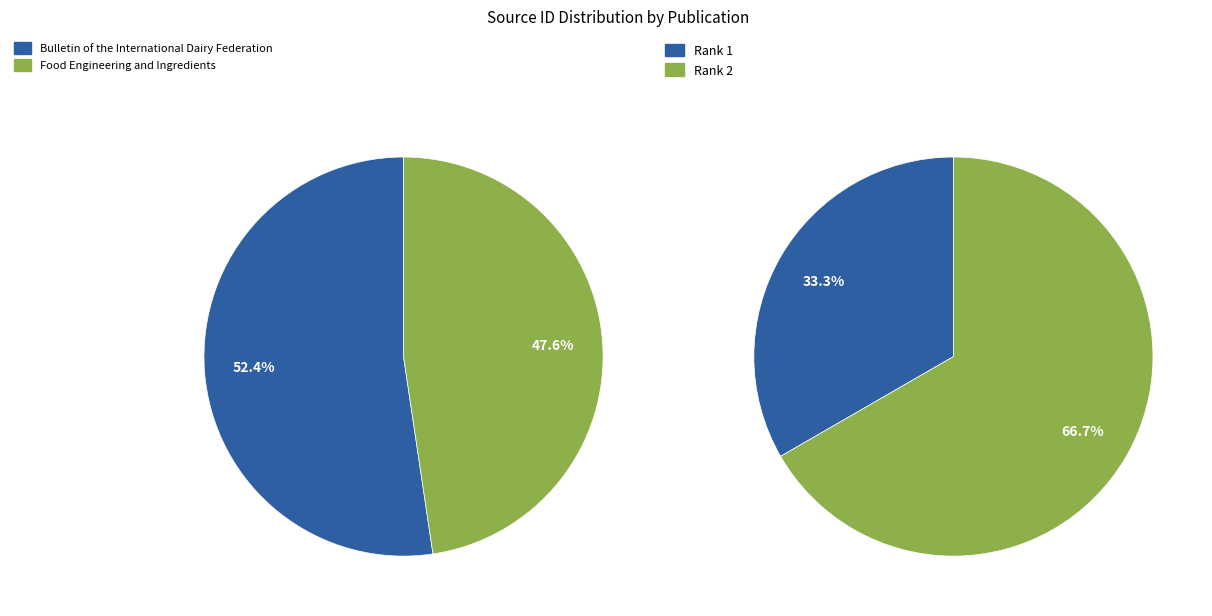

What percentage do Food Engineering and Ingredients and Bulletin of the International Dairy Federation together represent?

100.0%